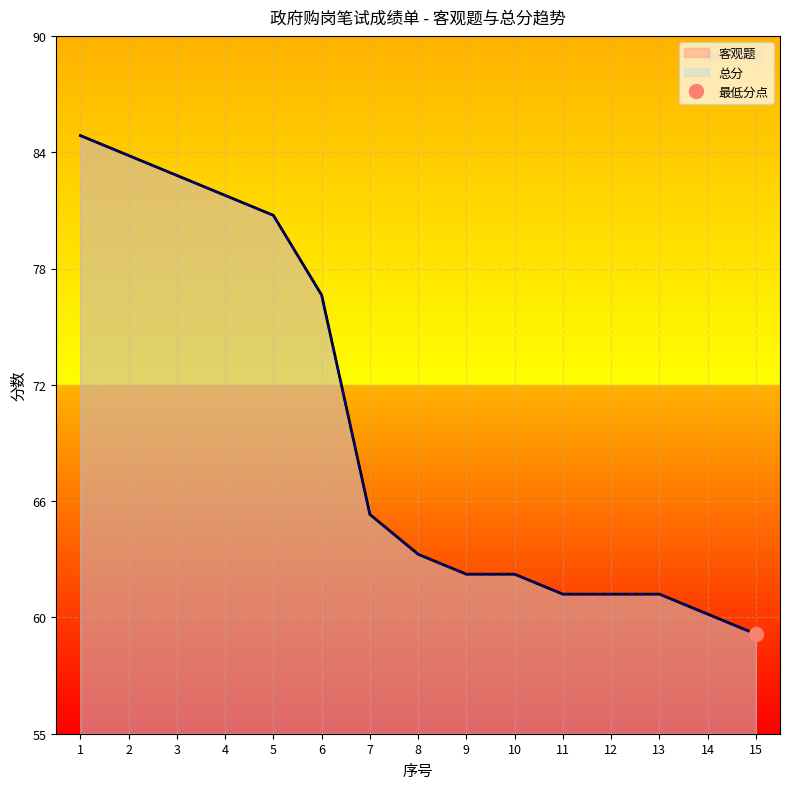

True or false: 客观题 and 总分 intersect in this chart.

False